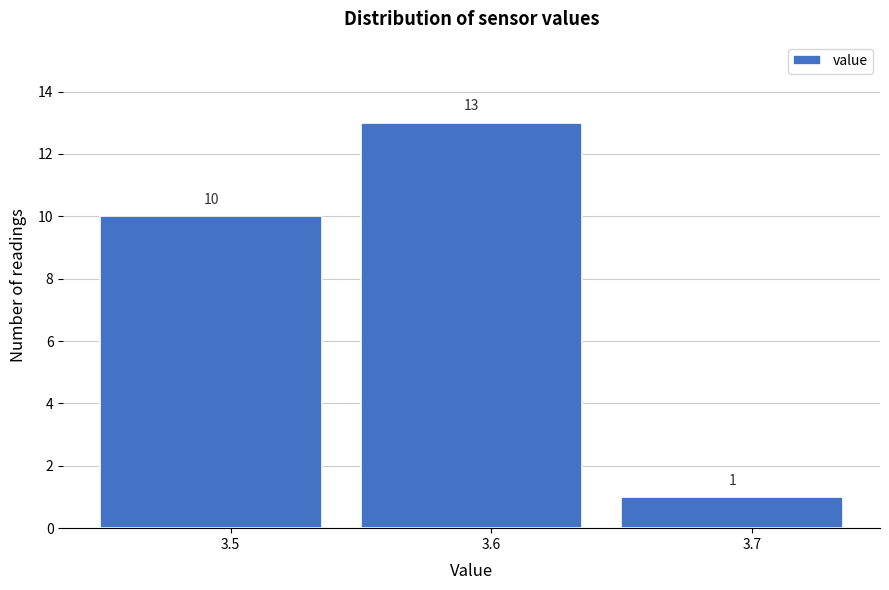

Over which range of the x-axis is the bar tallest?

3.55 to 3.65